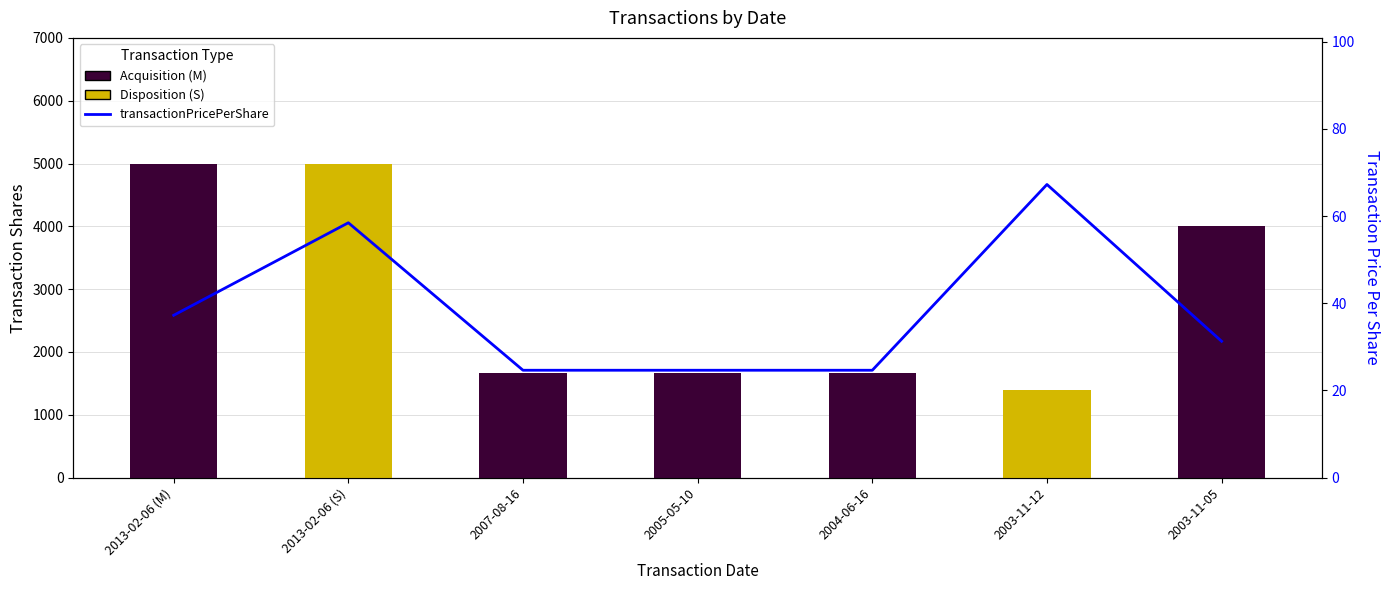

Rank the series at 2003-11-05 from lowest to highest value.

transactionPricePerShare, transactionShares